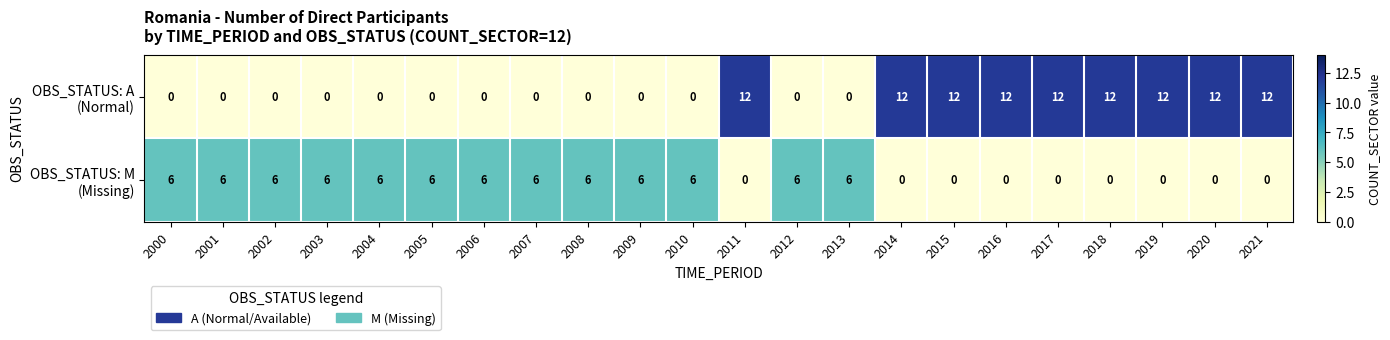

What is the maximum value shown in the chart?

12